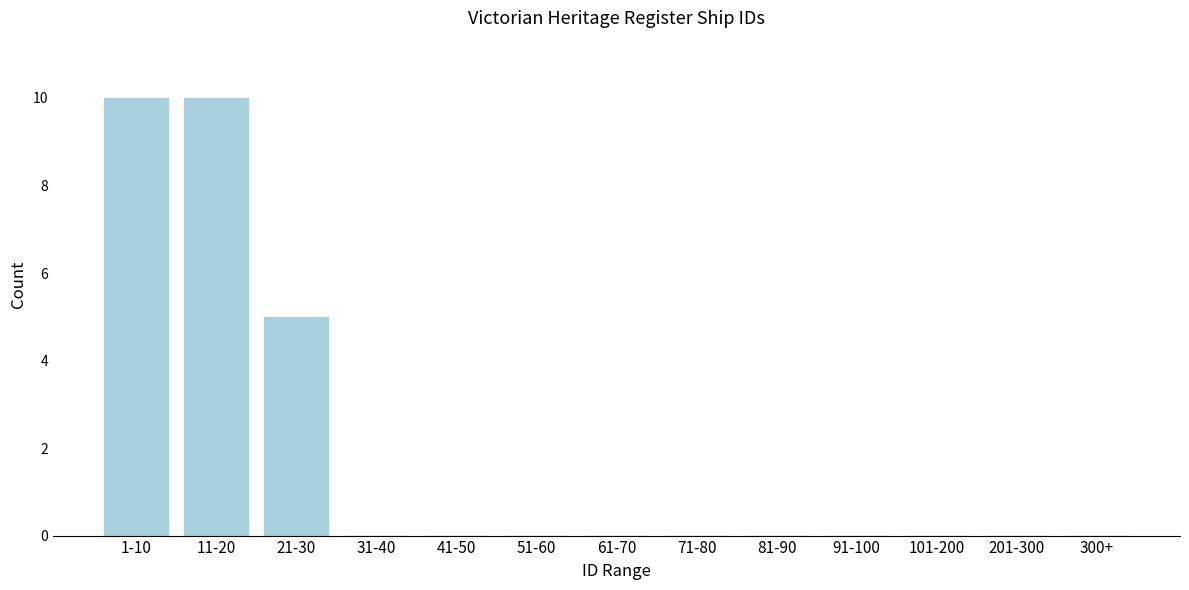

Reading right to left, extract all data points from this chart.

300+=0	201-300=0	101-200=0	91-100=0	81-90=0	71-80=0	61-70=0	51-60=0	41-50=0	31-40=0	21-30=5	11-20=10	1-10=10